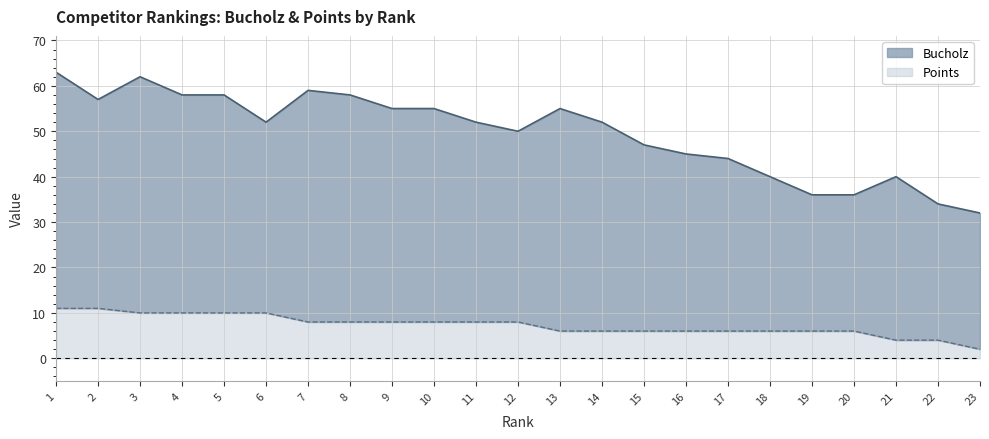

At how many categories does at least one series exceed 29?

23